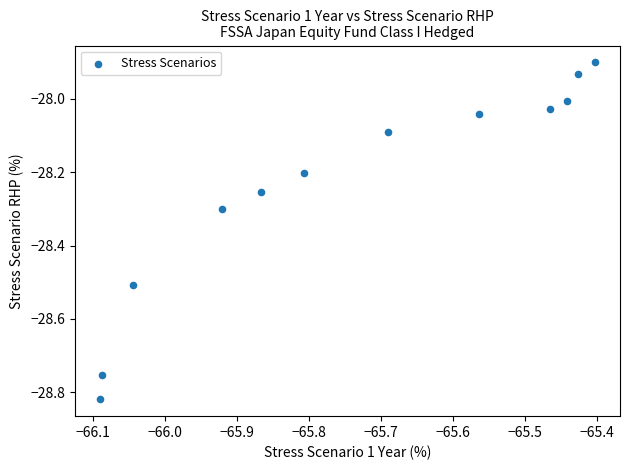

What is the range of X values (max minus min)?

0.7